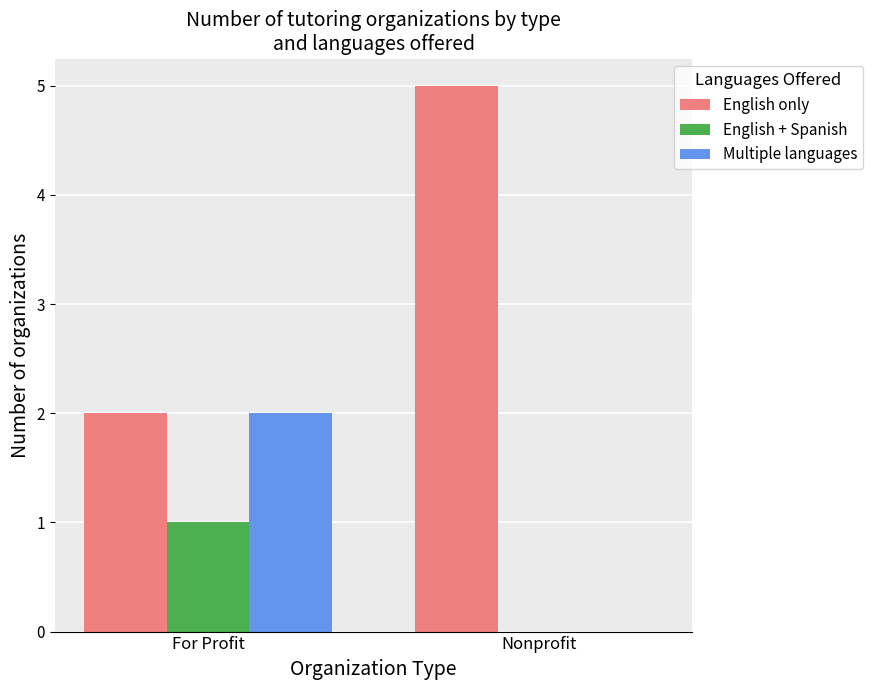

Between For Profit and Nonprofit, which series saw the biggest shift?

English only